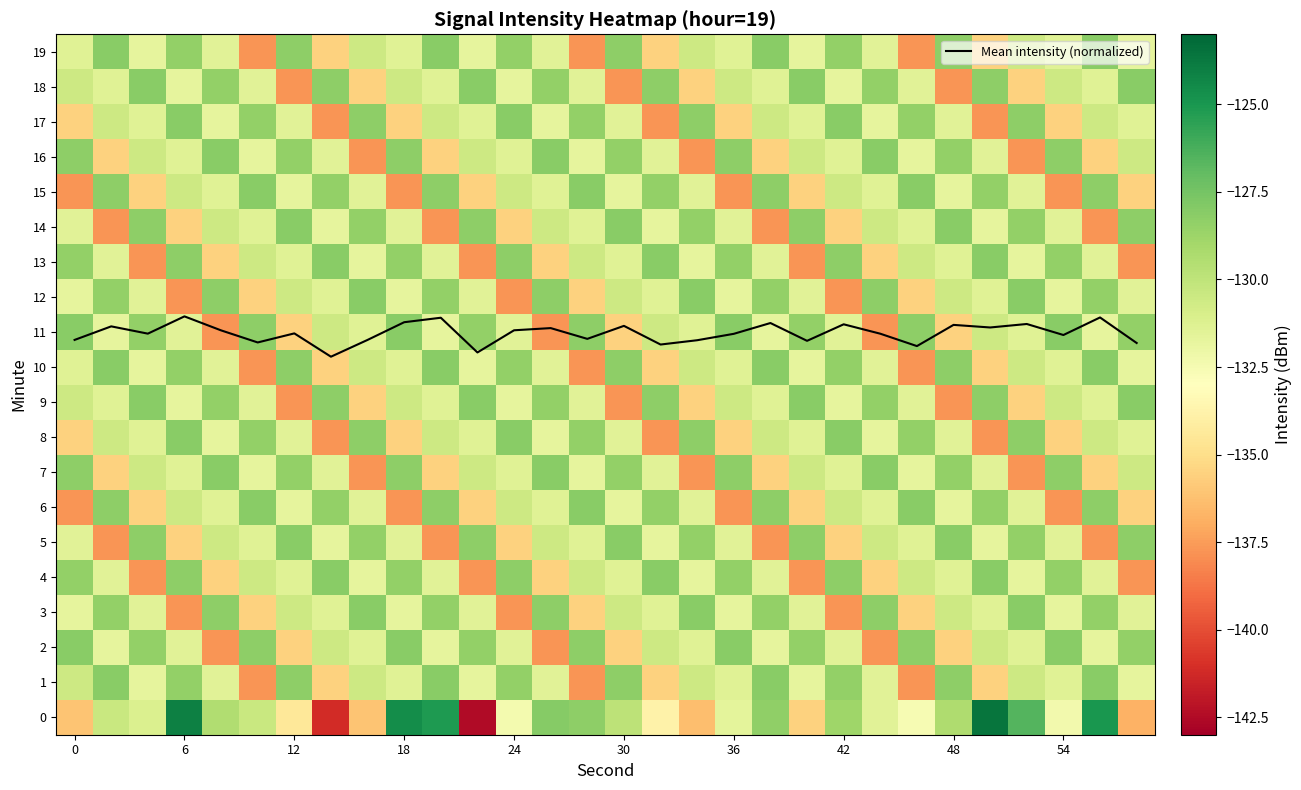

What is the highest value of the Mean intensity (normalized) series?

11.4